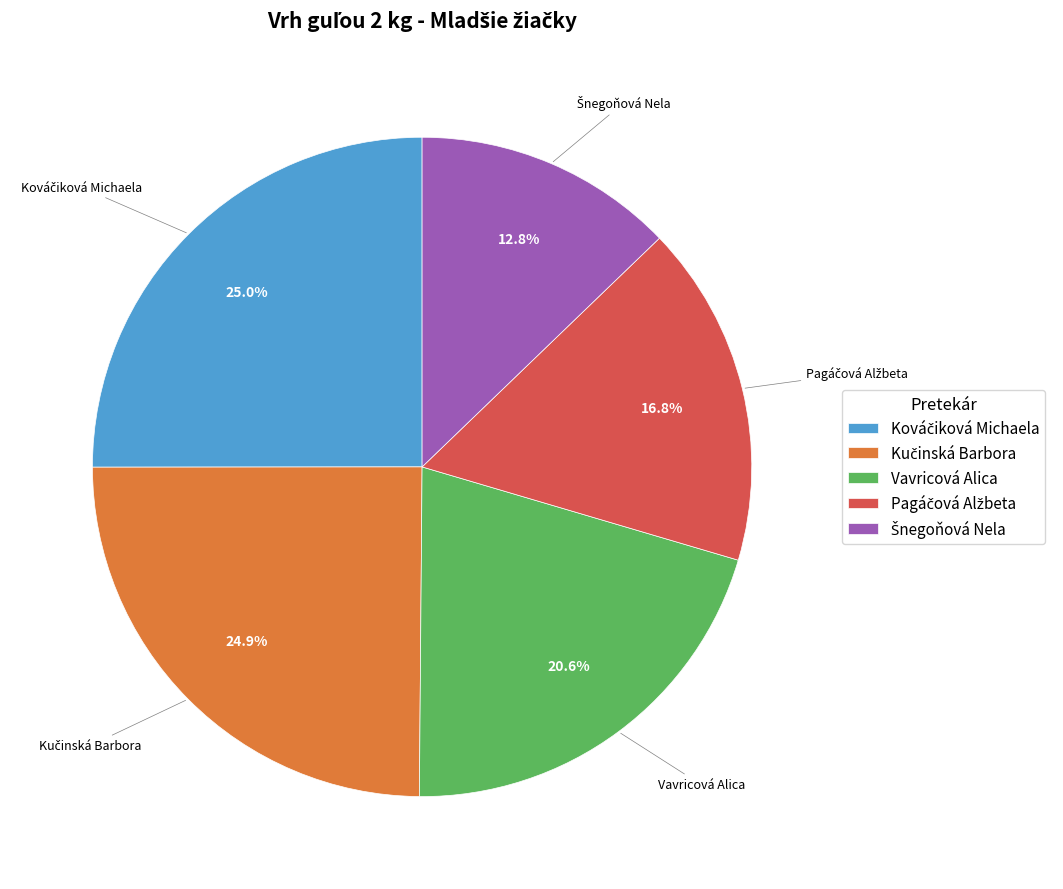

True or false: Vavricová Alica accounts for 11% of the total.

False